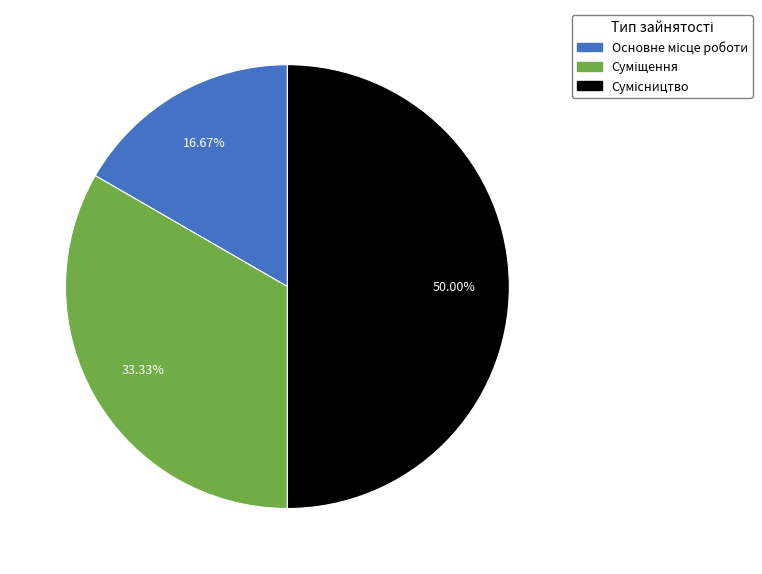

How many segments does this pie chart have?

3